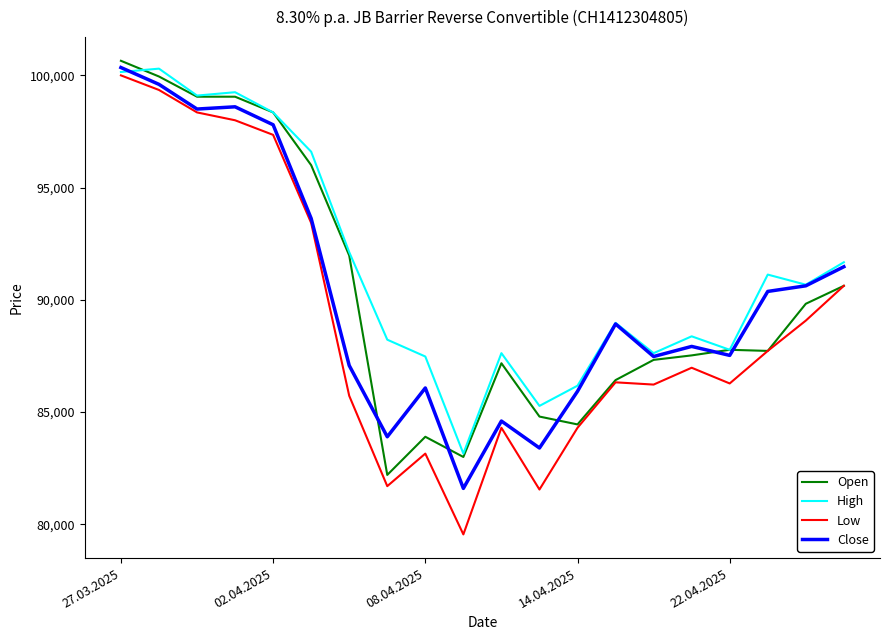

What is the average value of the Low series?

88999